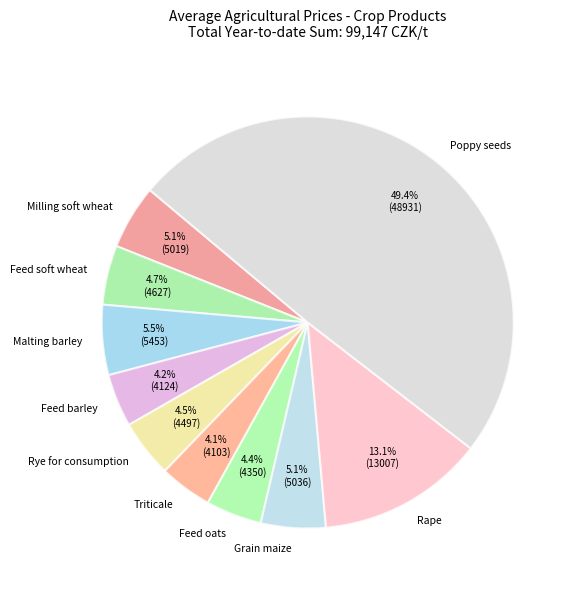

Which slice is the largest?

Poppy seeds